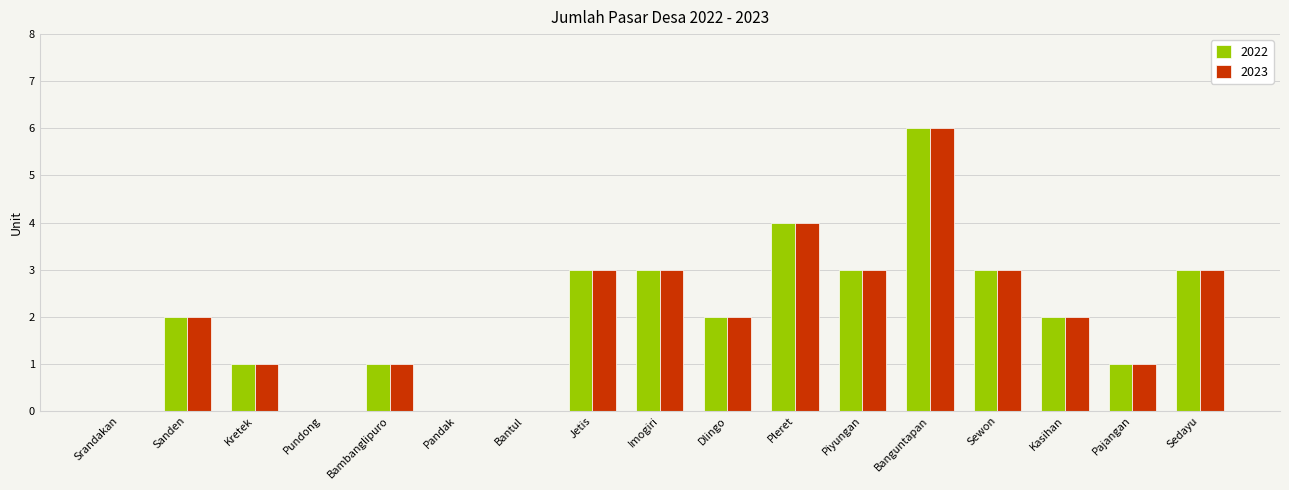

How many series are shown in this chart?

2